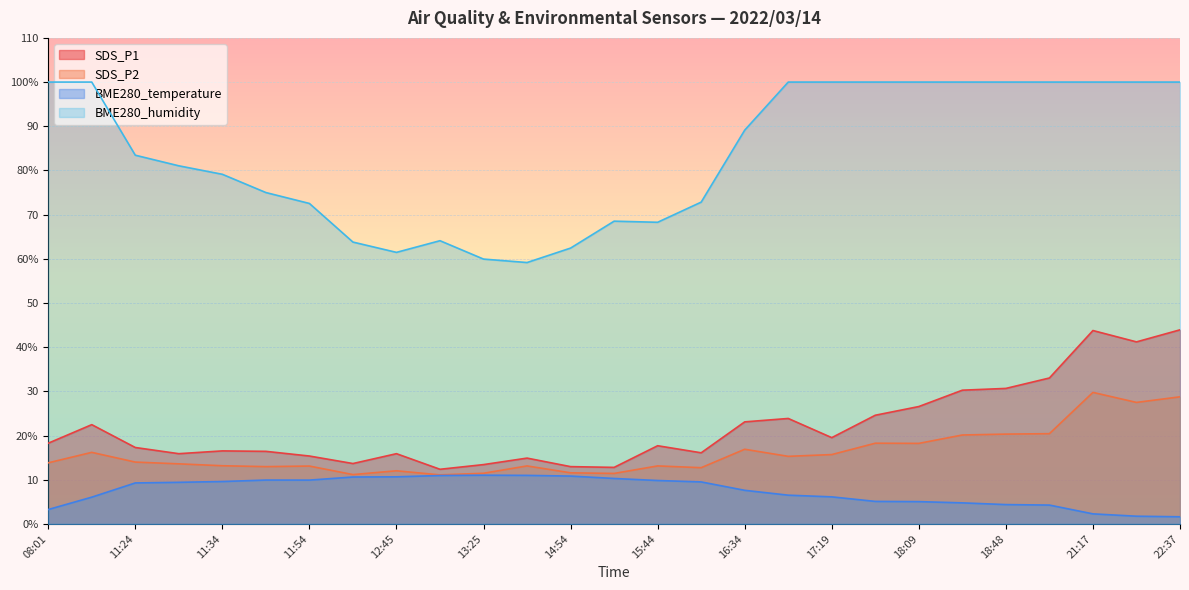

True or false: BME280_temperature and SDS_P1 intersect in this chart.

False